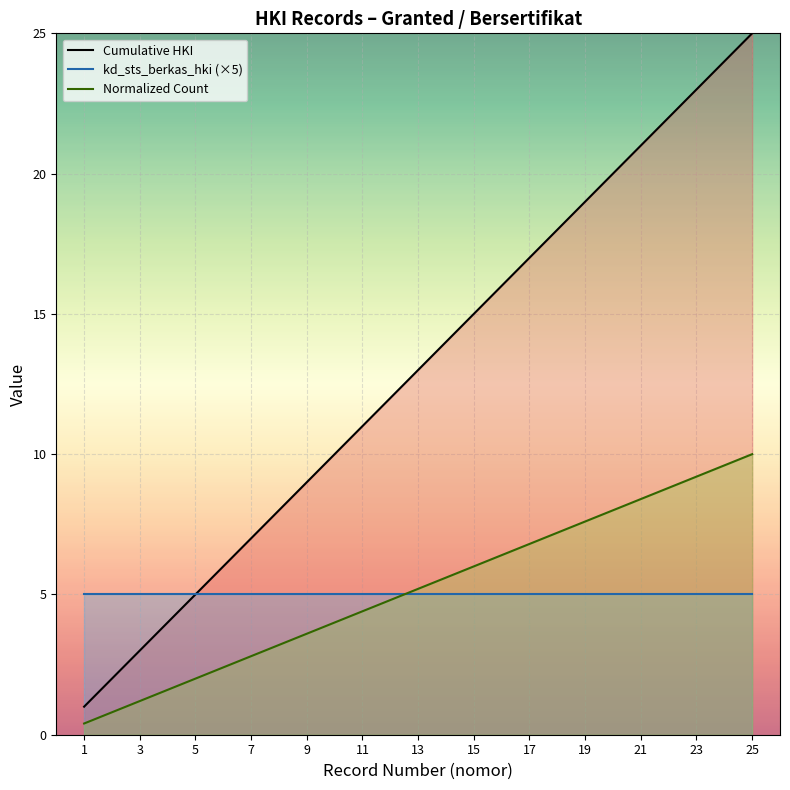

True or false: Normalized Count has more than 2 points higher than both neighbors.

False